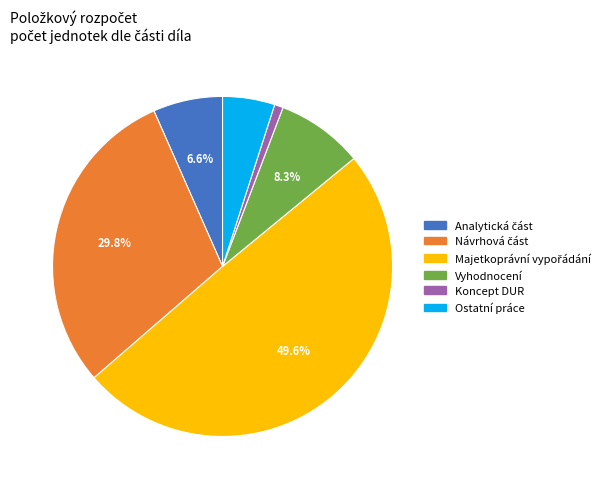

To the nearest percent, what portion does Koncept DUR represent?

1%